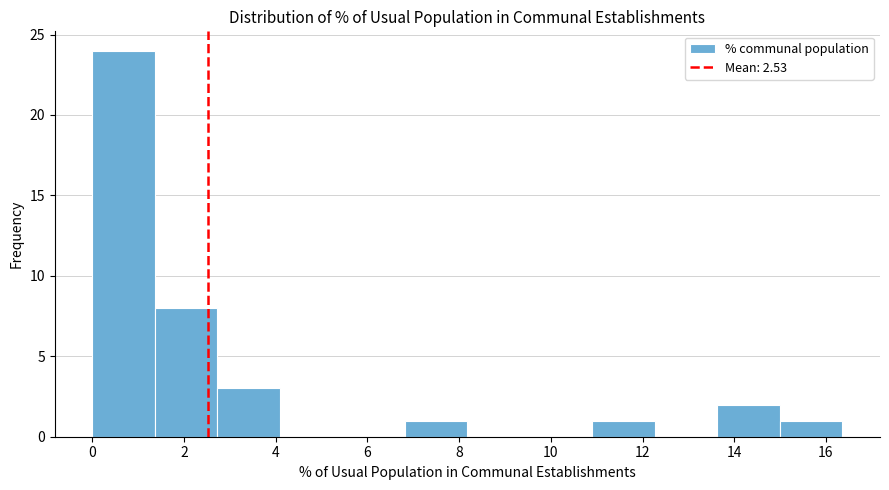

Over which range of the x-axis is the bar tallest?

0.0 to 1.4